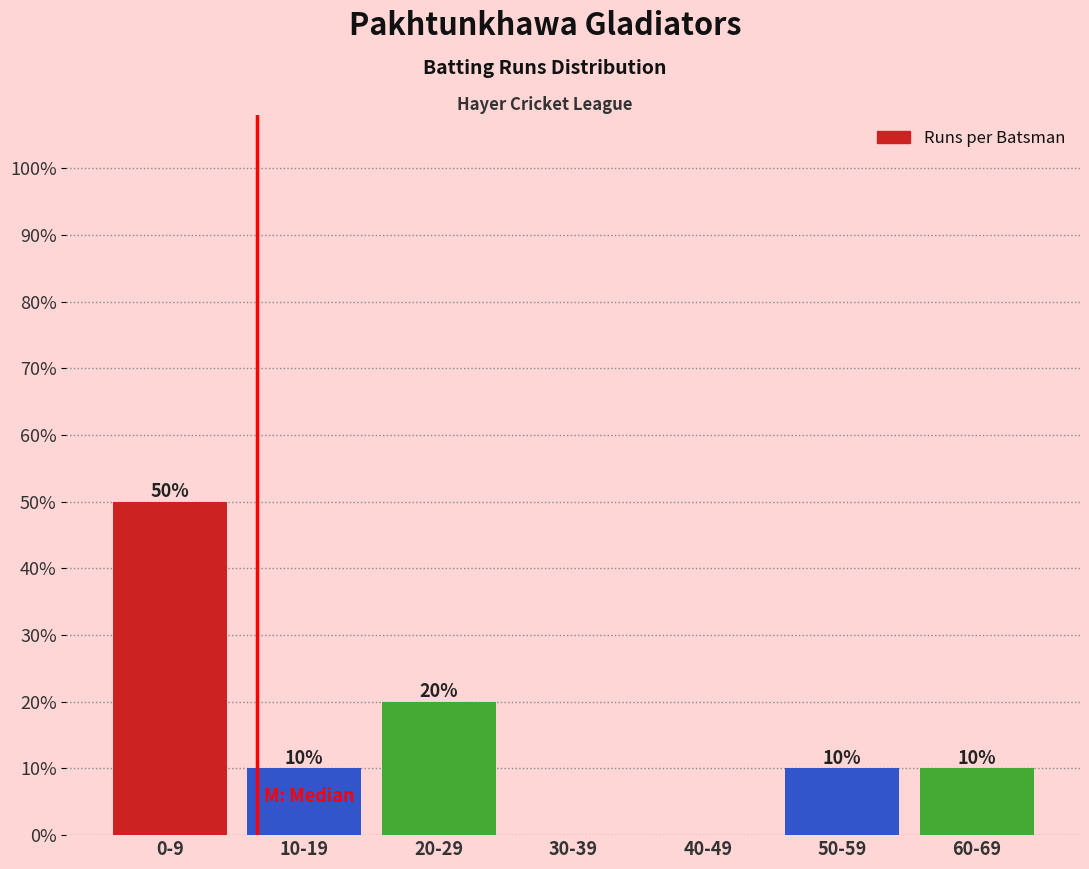

Reading left to right, transcribe all the data shown in this chart.

0-9=50	10-19=10	20-29=20	30-39=0	40-49=0	50-59=10	60-69=10